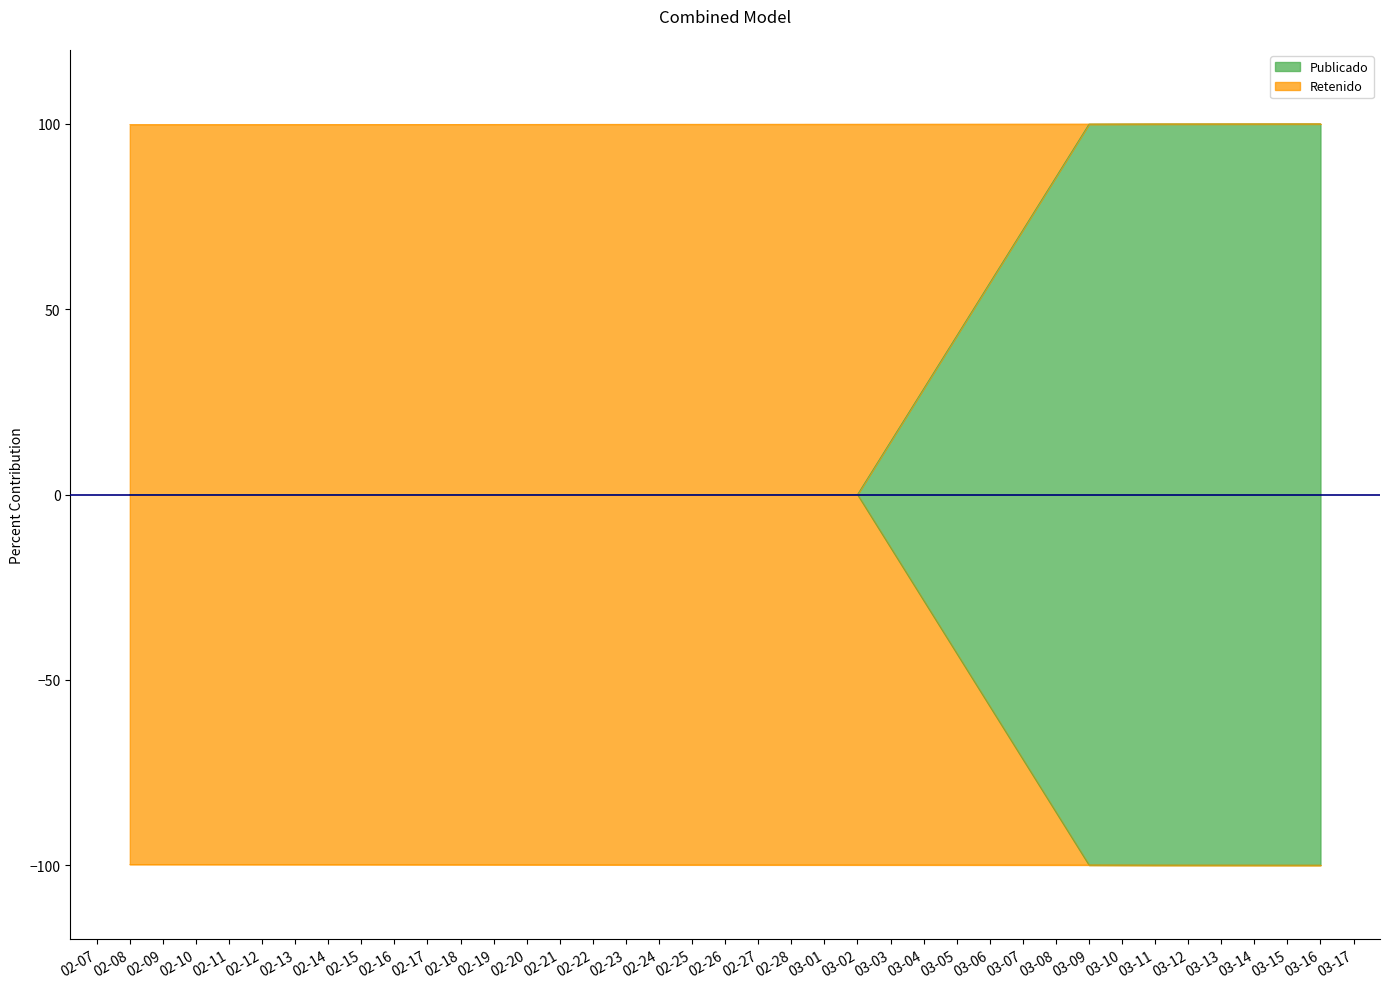

True or false: Retenido and Publicado cross at least once.

False